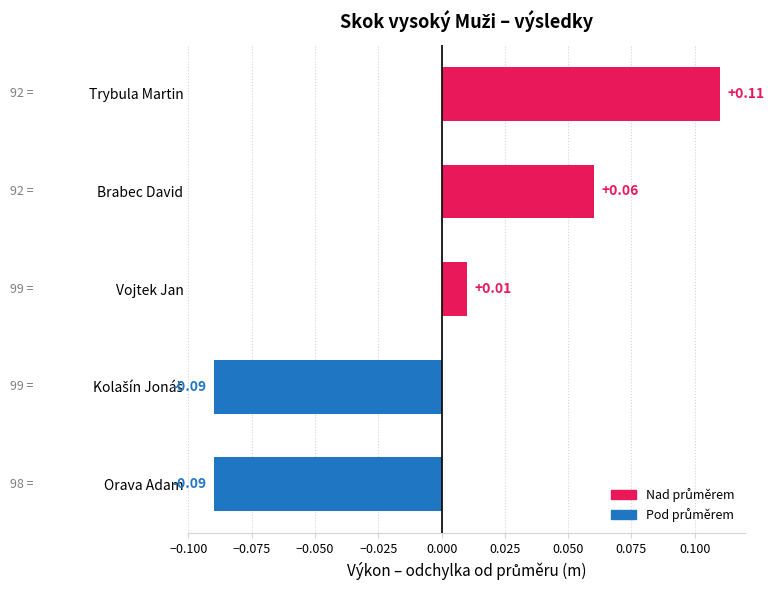

At which category does the chart reach its peak across all series?

Trybula Martin